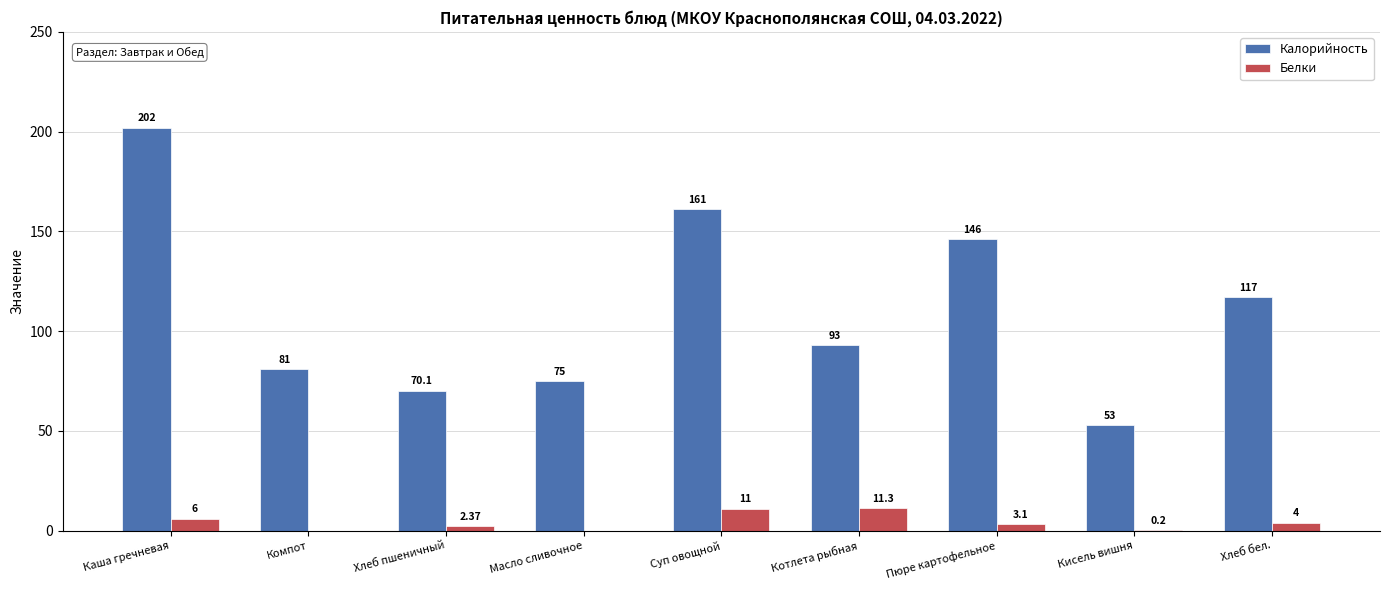

What is the difference between the Белки values at Хлеб пшеничный and Кисель вишня?

2.2